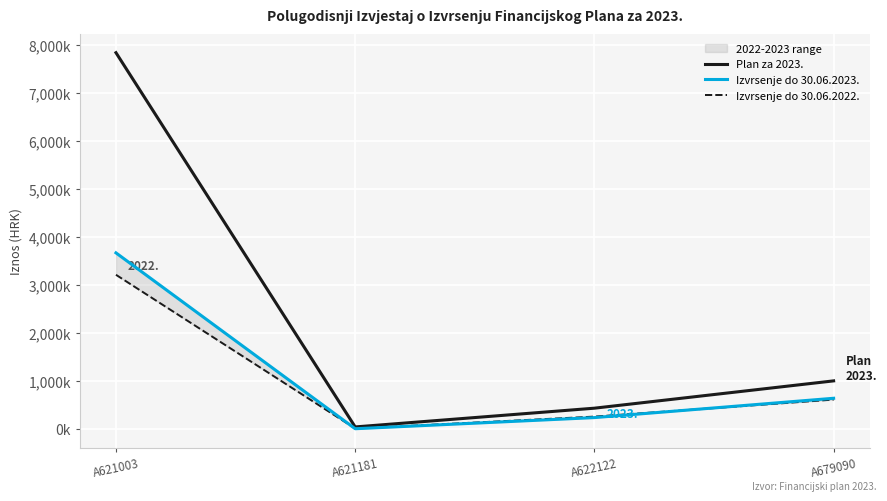

Read the Plan za 2023. value at A621181, to the nearest 10.

37810